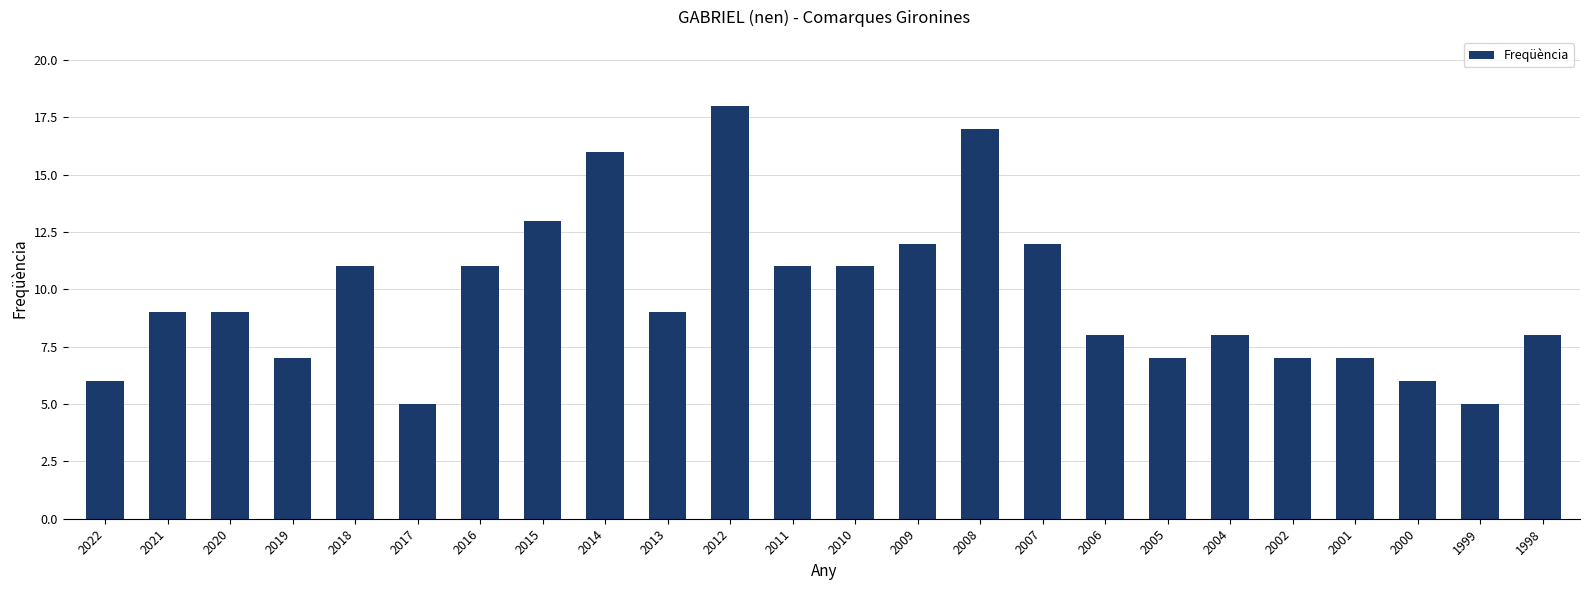

How many data points does each series have?

24